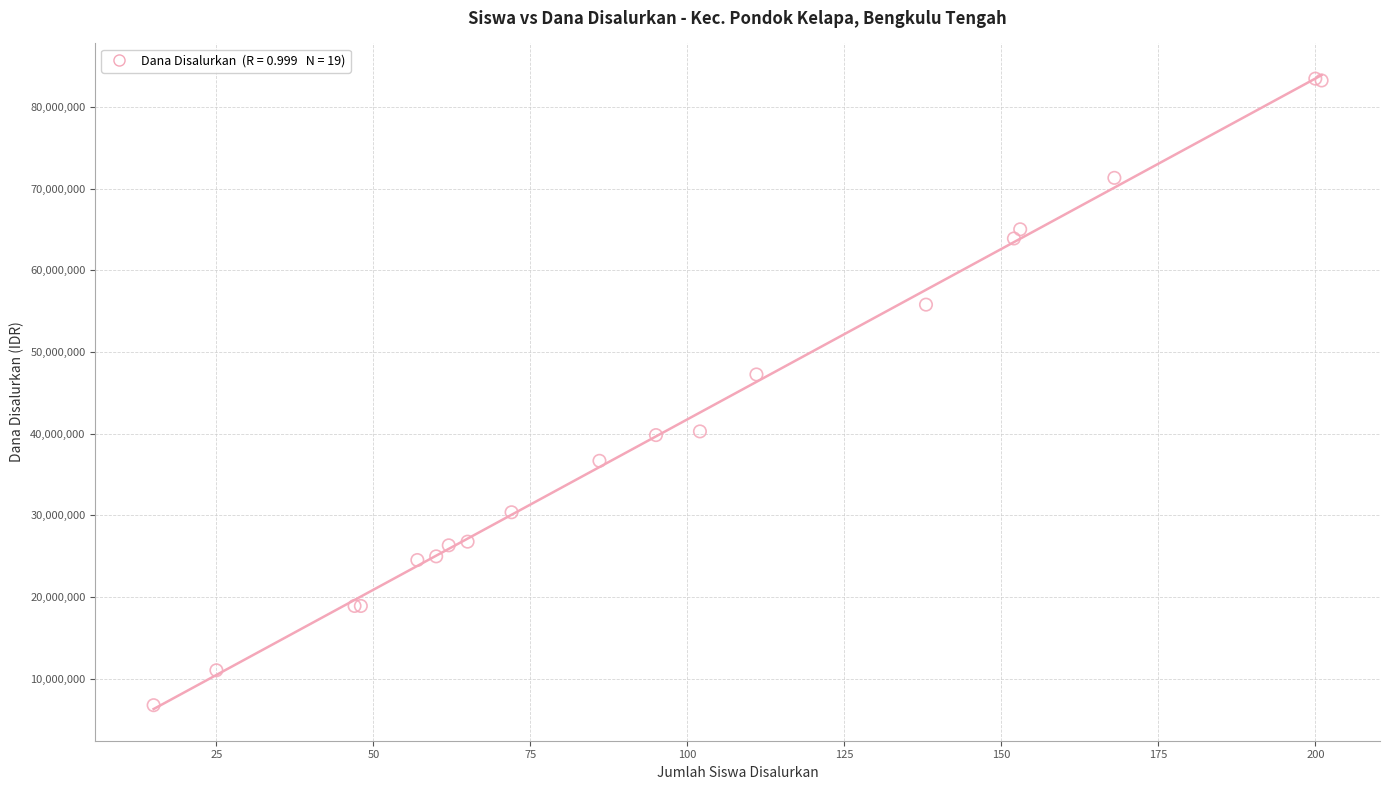

What Y value in the scatter plot is closest to 45112500?

47250000